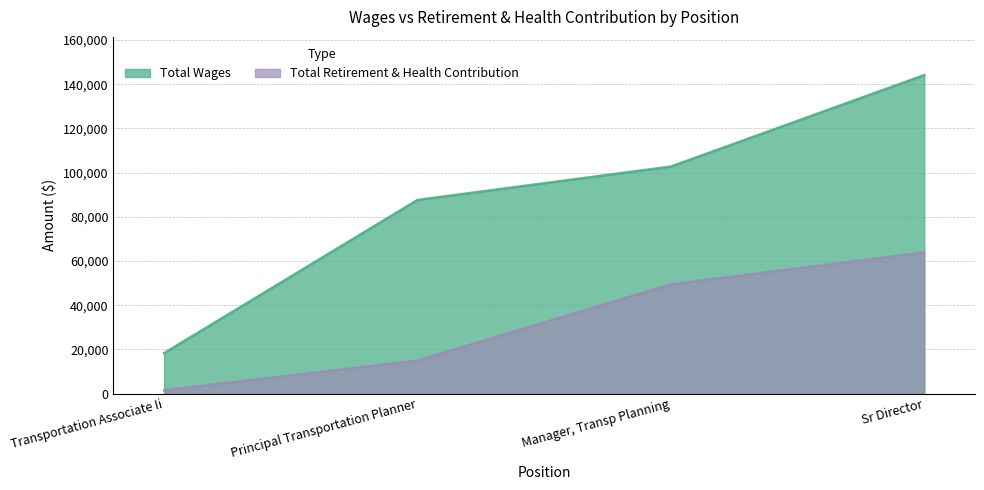

Which category has the lowest value across all series?

Transportation Associate Ii